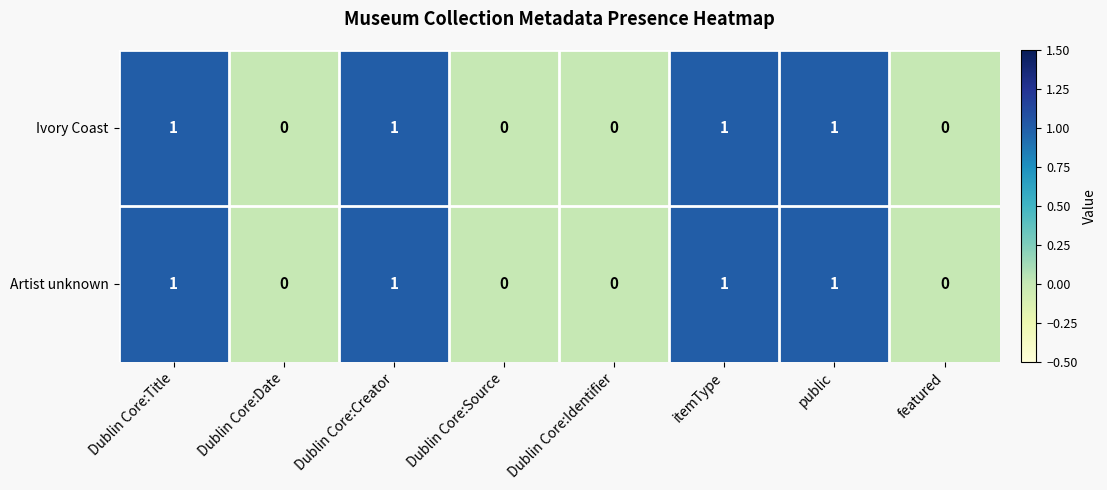

Is the value of Ivory Coast at itemType greater than the value of Artist unknown at featured?

Yes